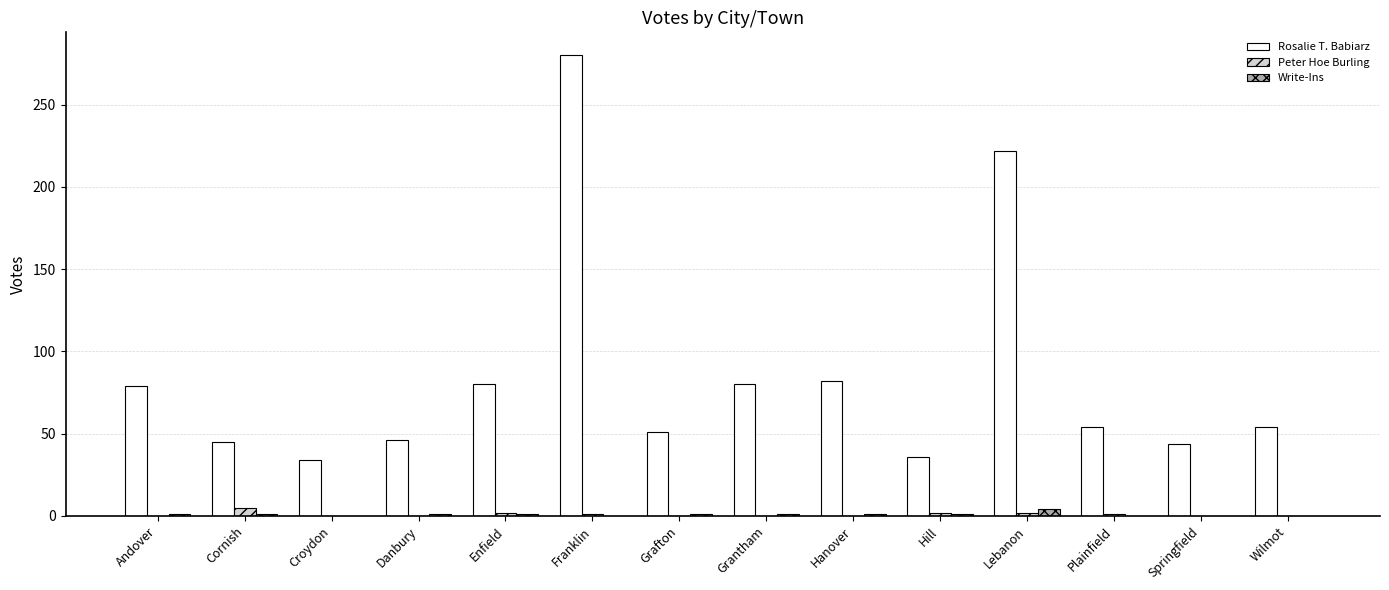

The value of Write-Ins at Franklin is 0. True or false?

True